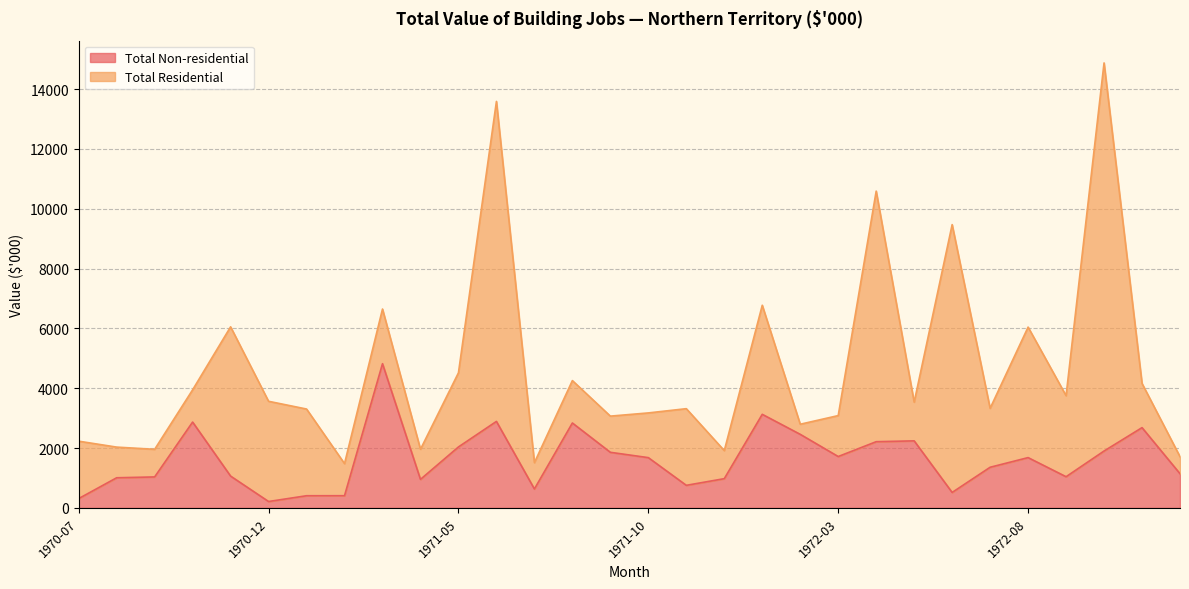

How many data points are less than 1681?

15